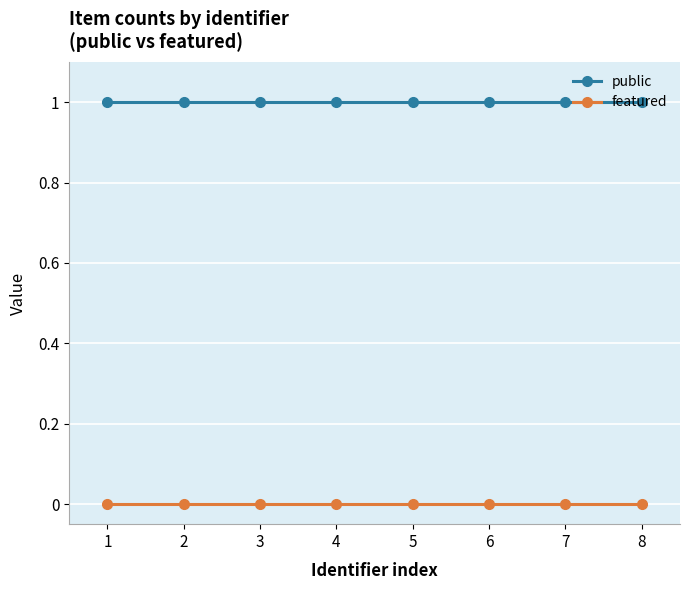

Does the chart have visible grid lines?

Yes